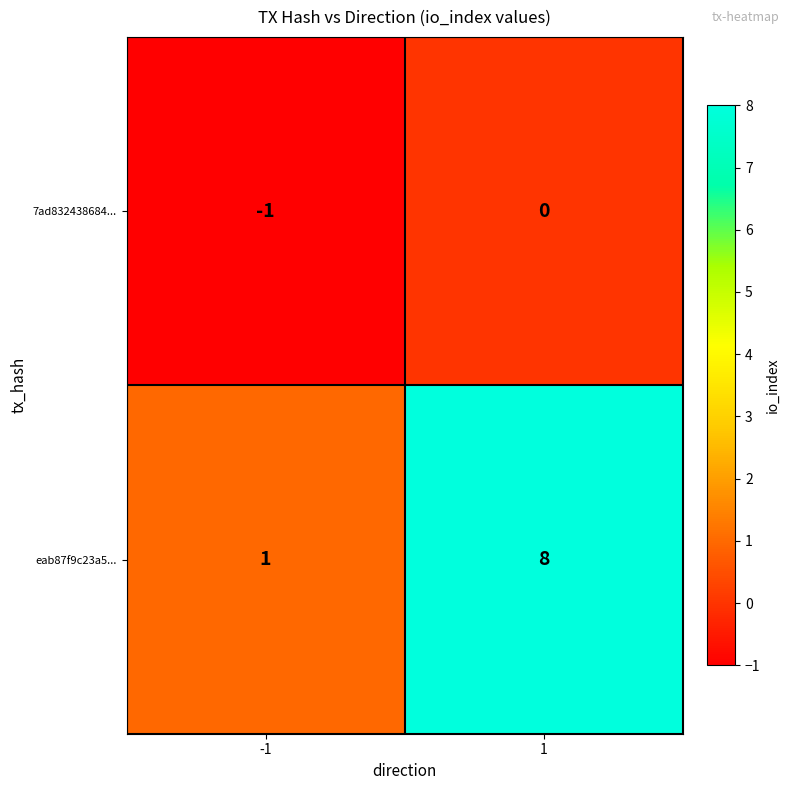

Is it true that eab87f9c23a5... equals 2 at 1?

False